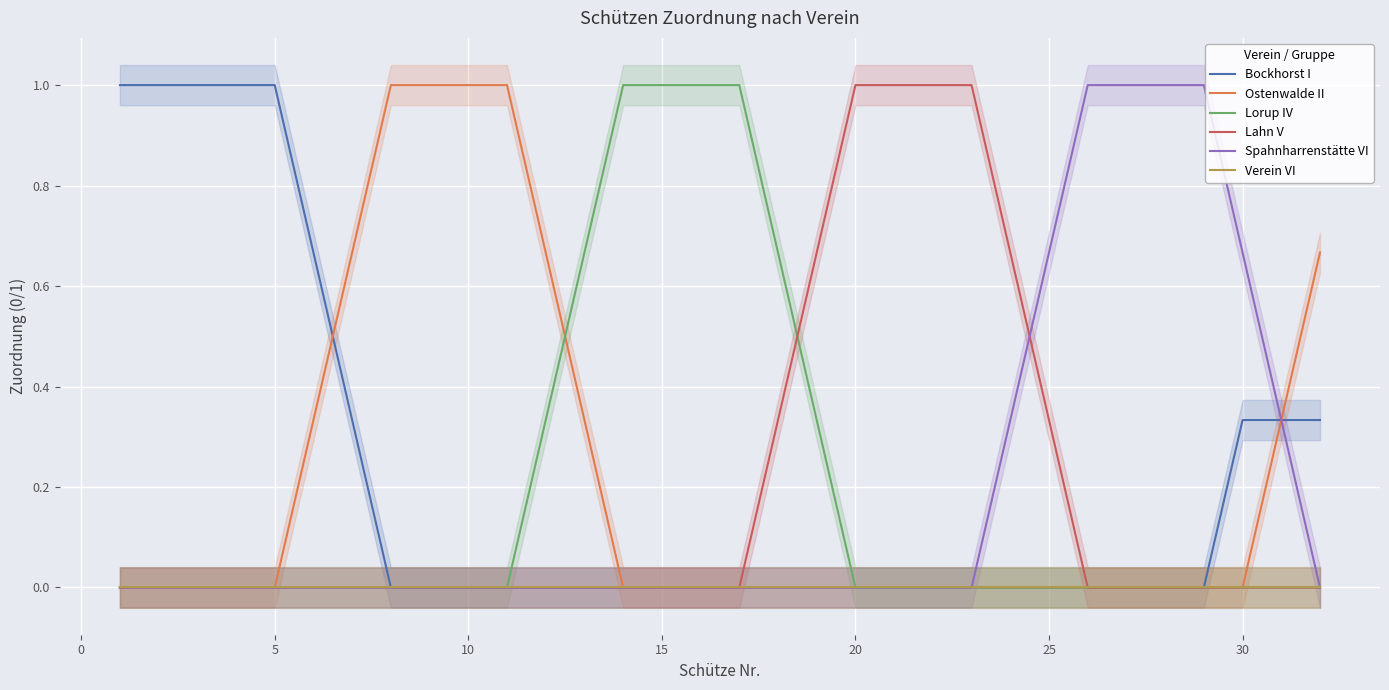

What is the maximum value for Lorup IV?

1.0